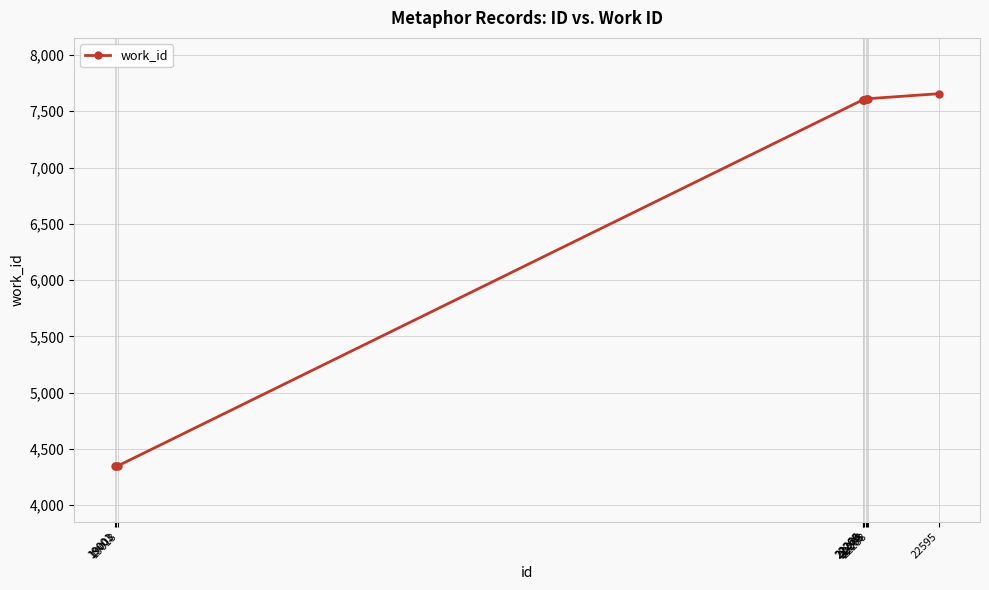

Read the value at 22283.

7610